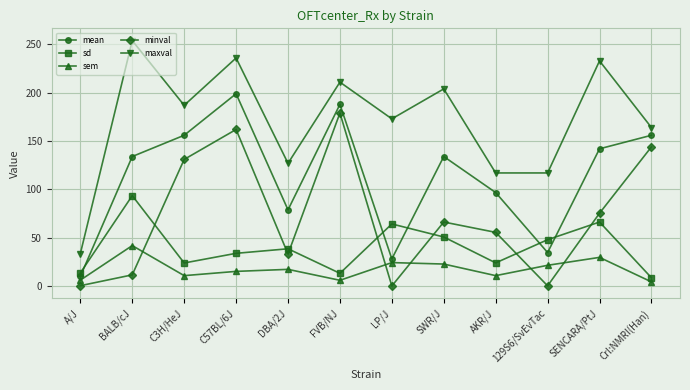

How many values in the maxval series are below 187?

6